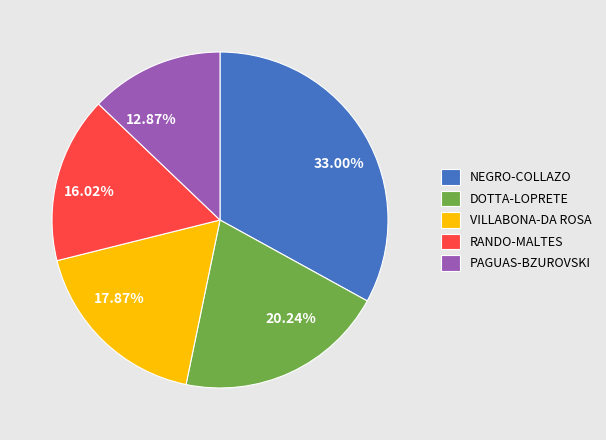

Combined, do 16.02% and 20.24% account for over 50%?

No